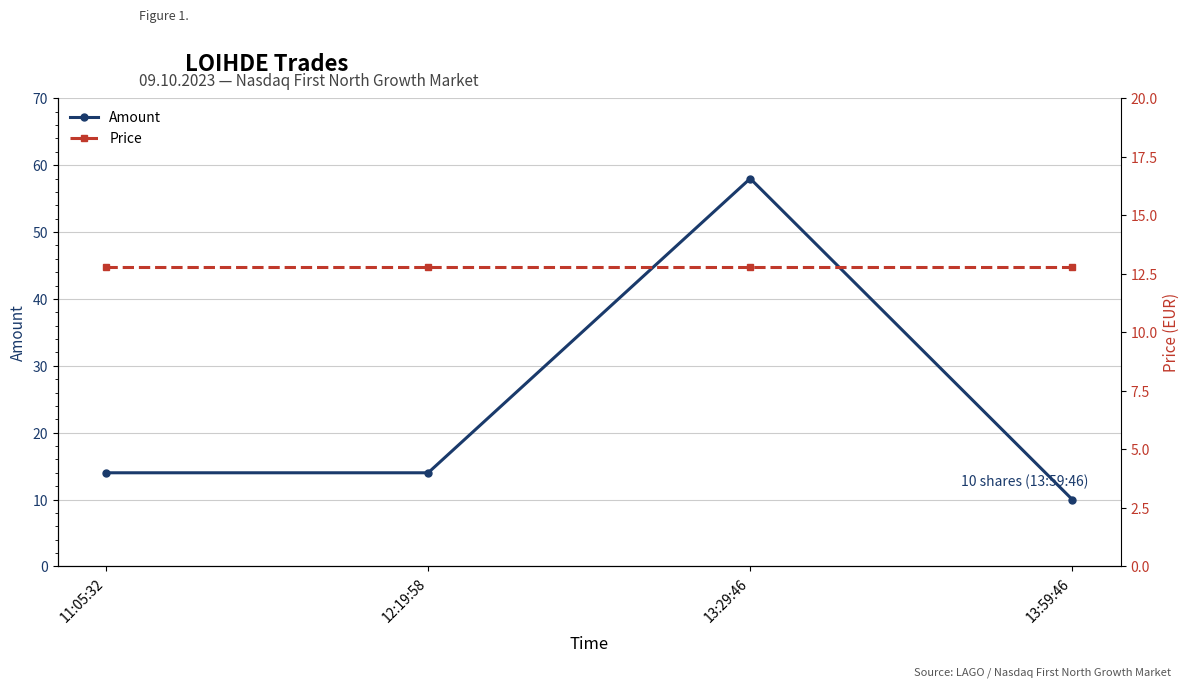

What is the value of the Price point at the 1st from the left?

12.8